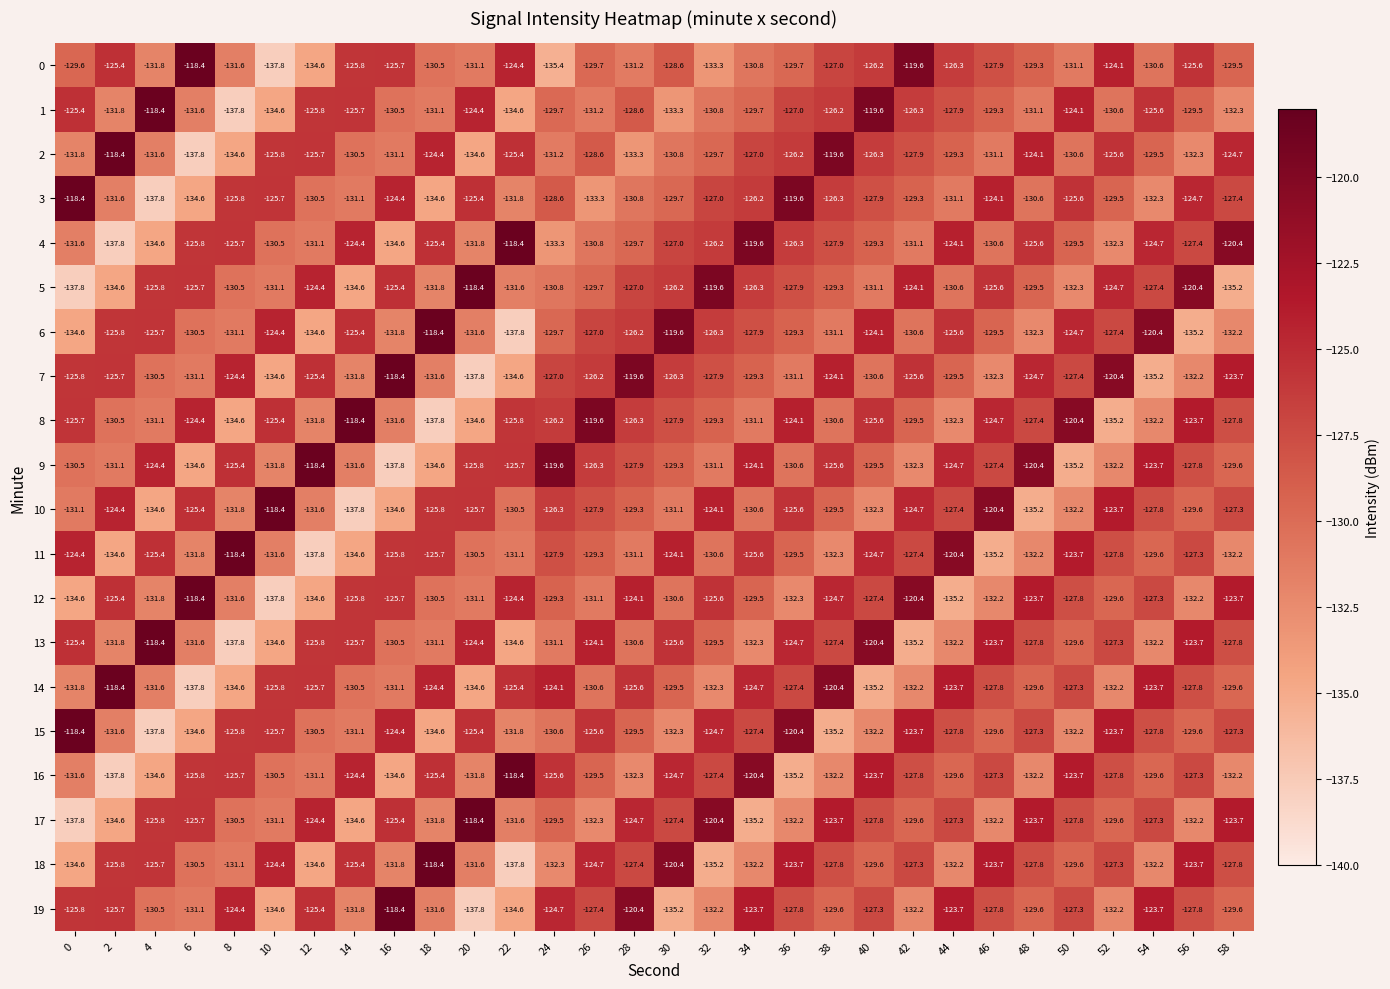

What is the lowest value of the 14 series?

-137.8